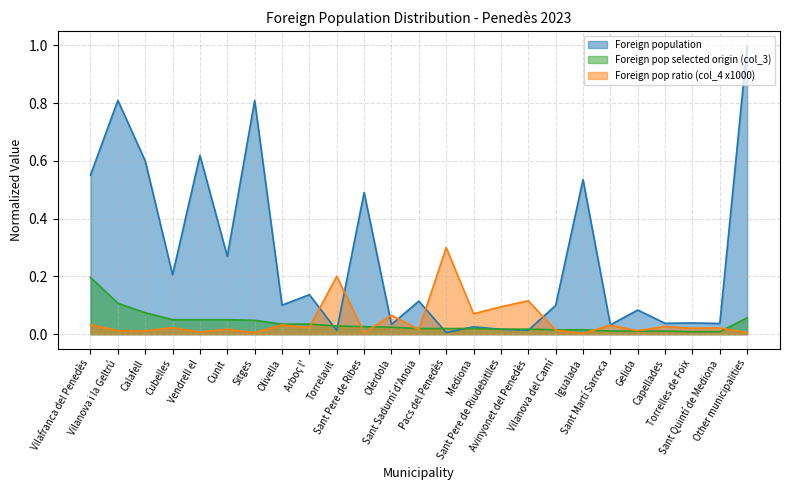

Which series has the widest spread of values?

Foreign population